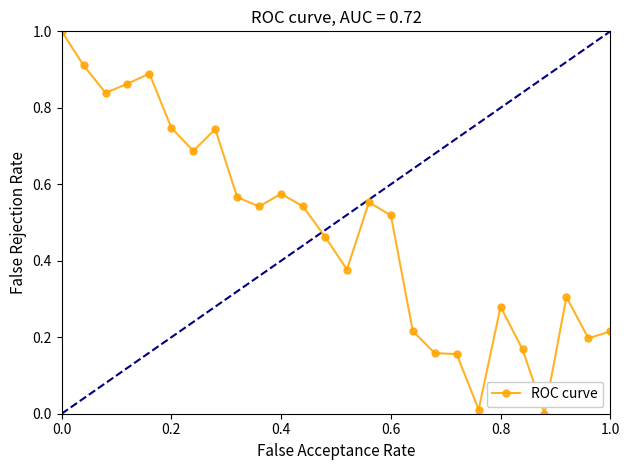

Count the number of values greater than 0.

25